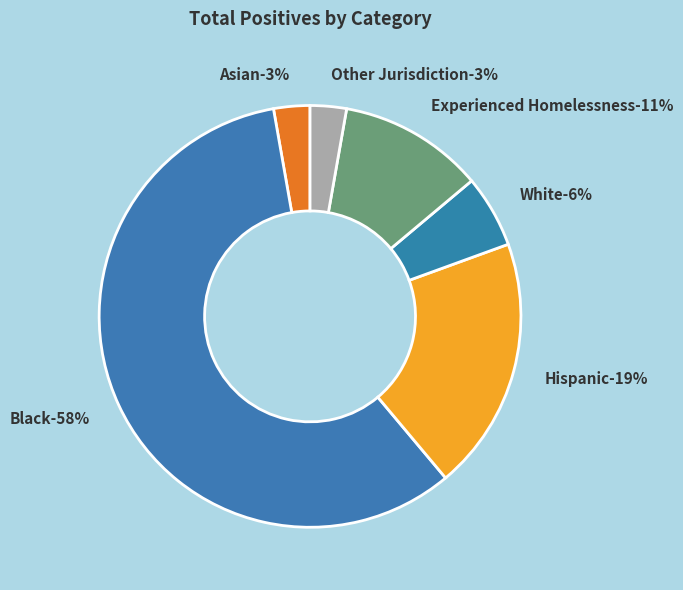

What is the majority slice?

Black